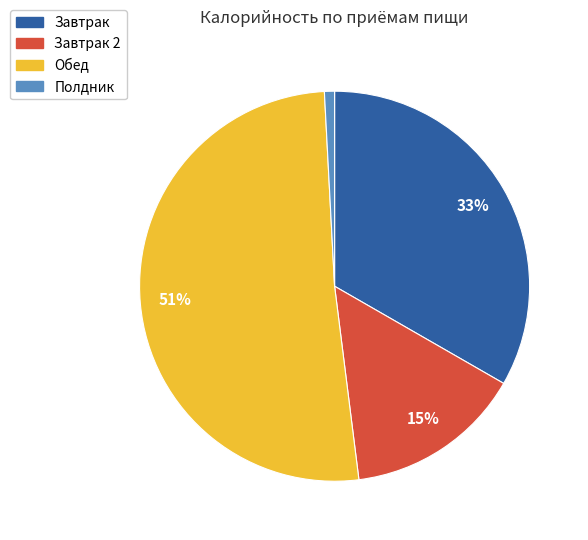

Does any single category account for the majority?

Yes